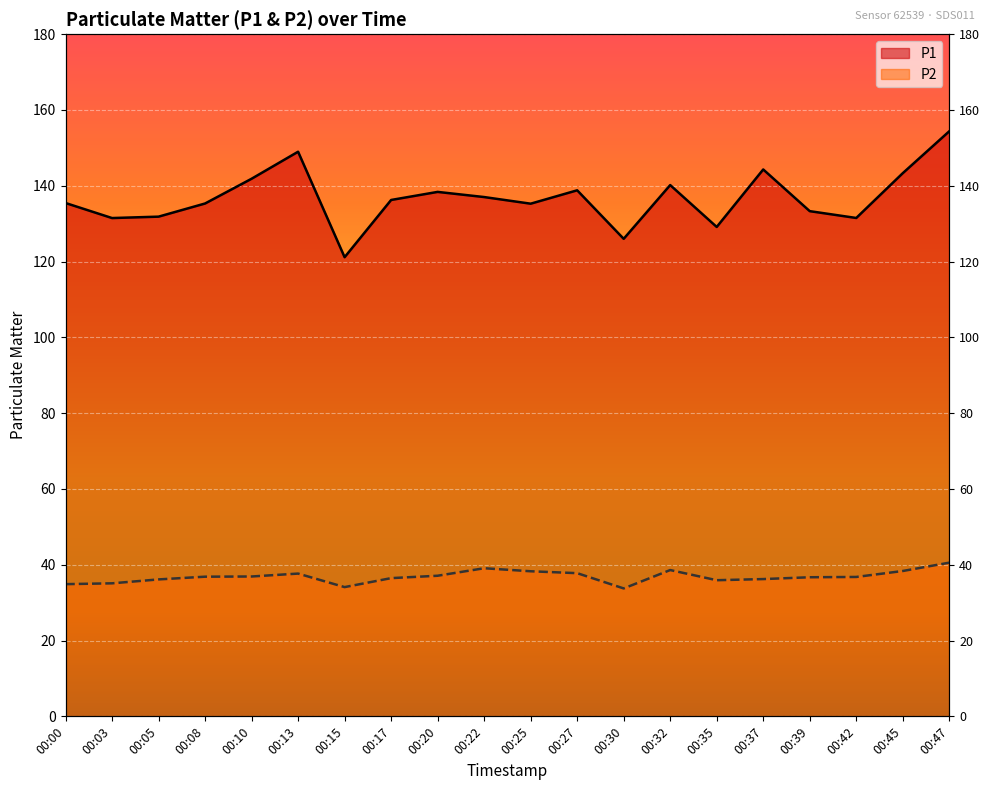

What is the sum of the P1 values at 00:35 and 00:10?

271.0